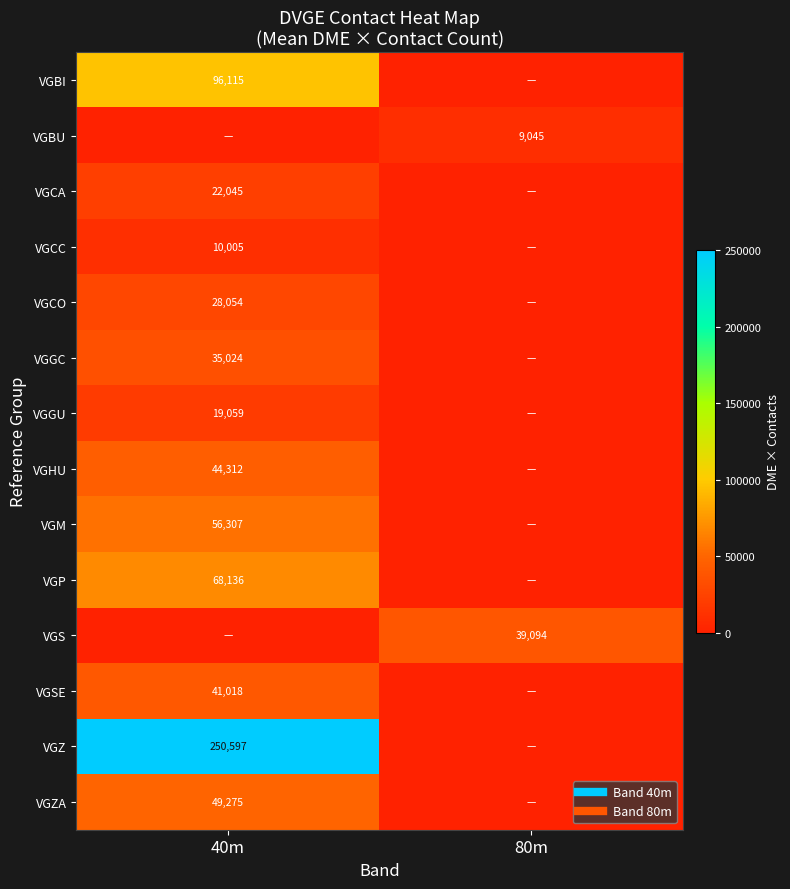

Rank the series by their maximum value, from lowest to highest.

VGBU, VGCC, VGGU, VGCA, VGCO, VGGC, VGS, VGSE, VGHU, VGZA, VGM, VGP, VGBI, VGZ